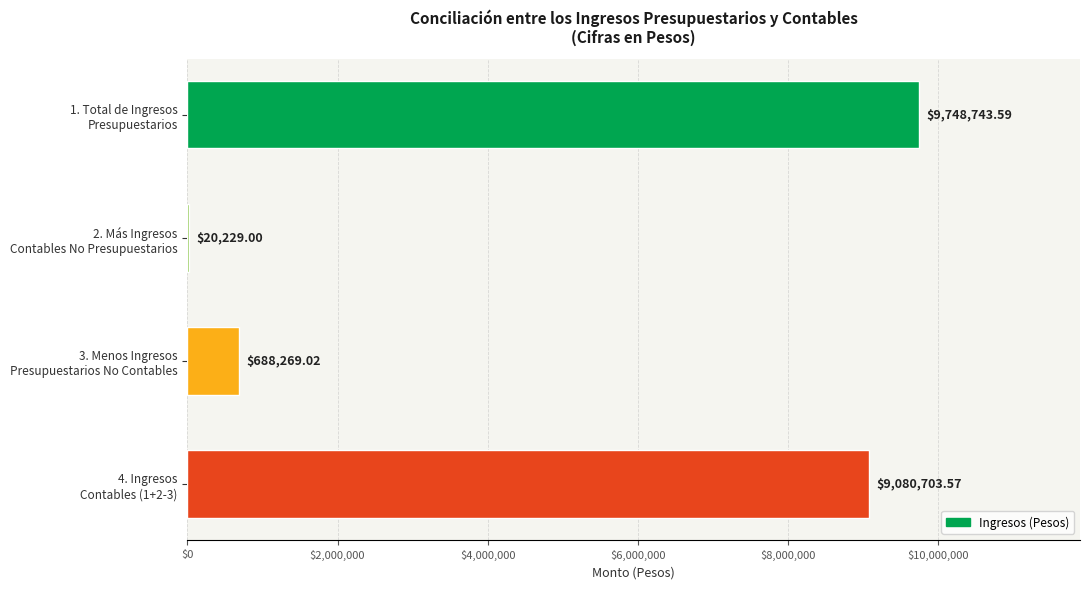

What is the sum of all values?

19537945.2